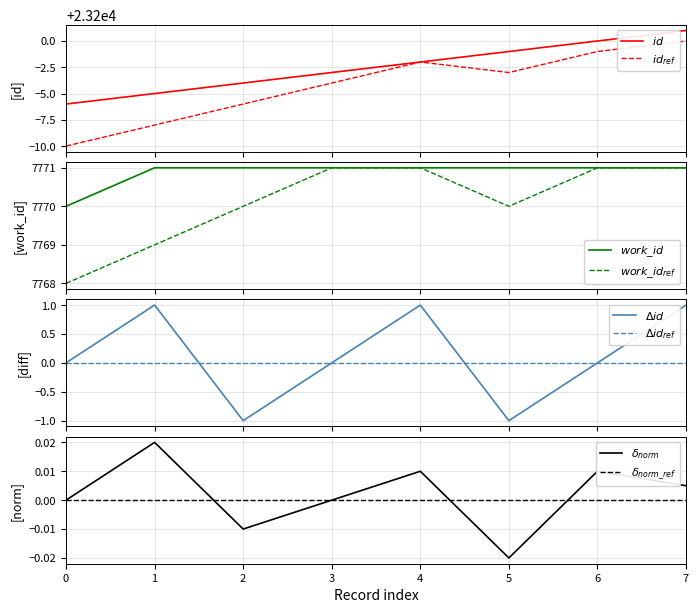

How many values in the id series exceed 23198?

3